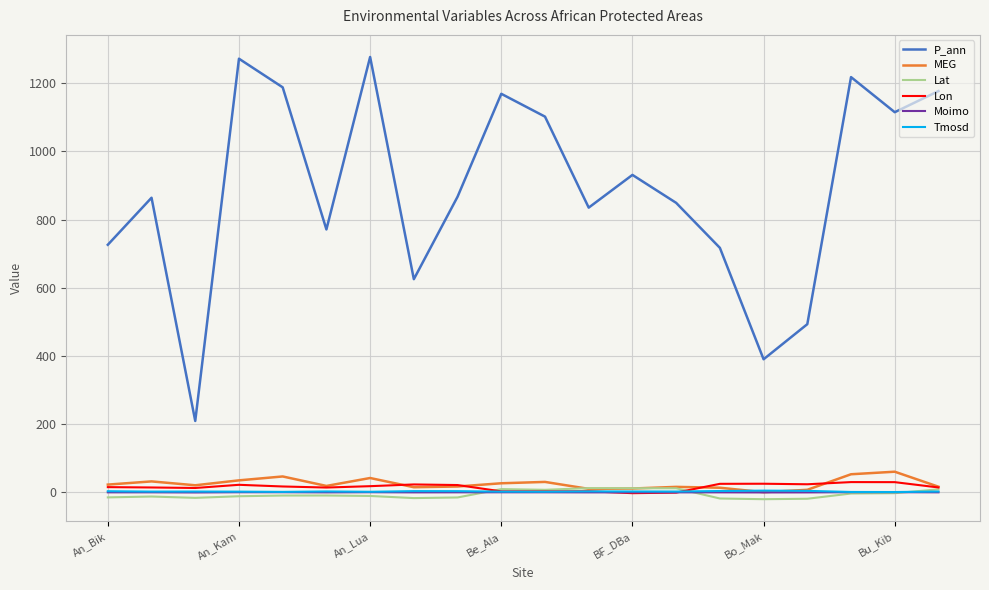

Which series has the widest spread of values?

P_ann